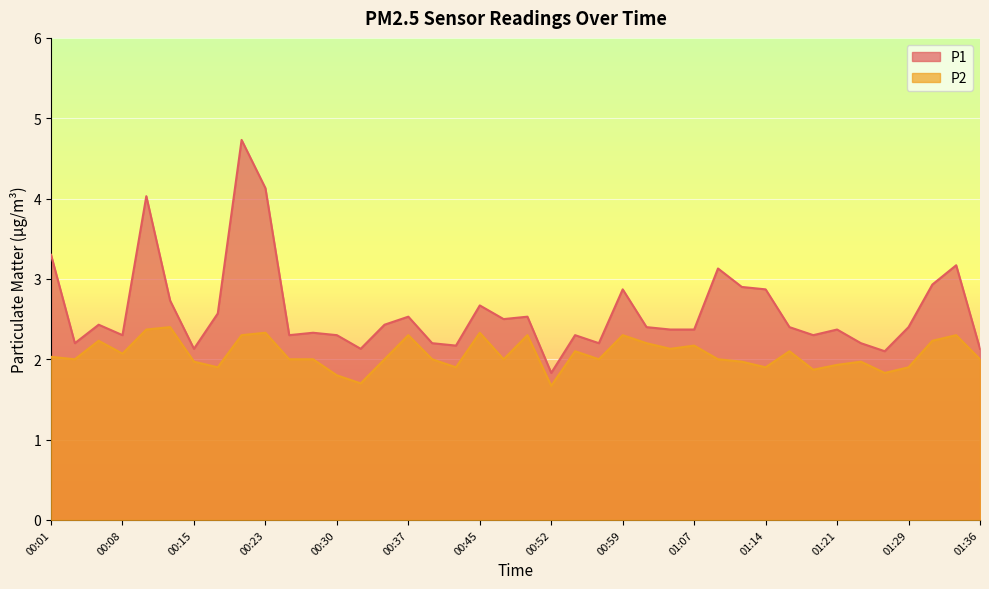

The value of P1 at 01:12 is 4.2. True or false?

False